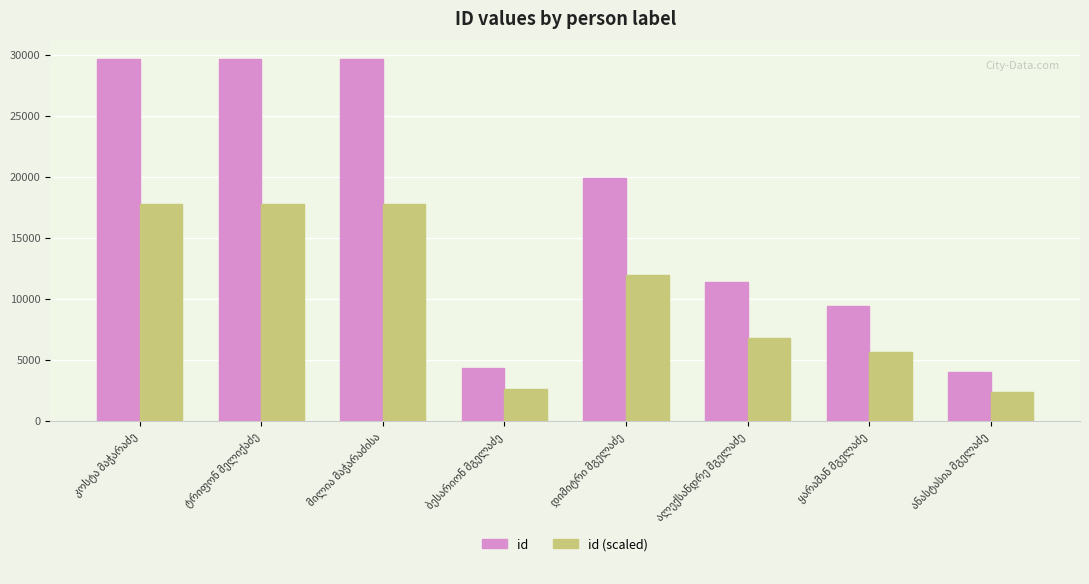

Which series has the largest range (max minus min)?

id